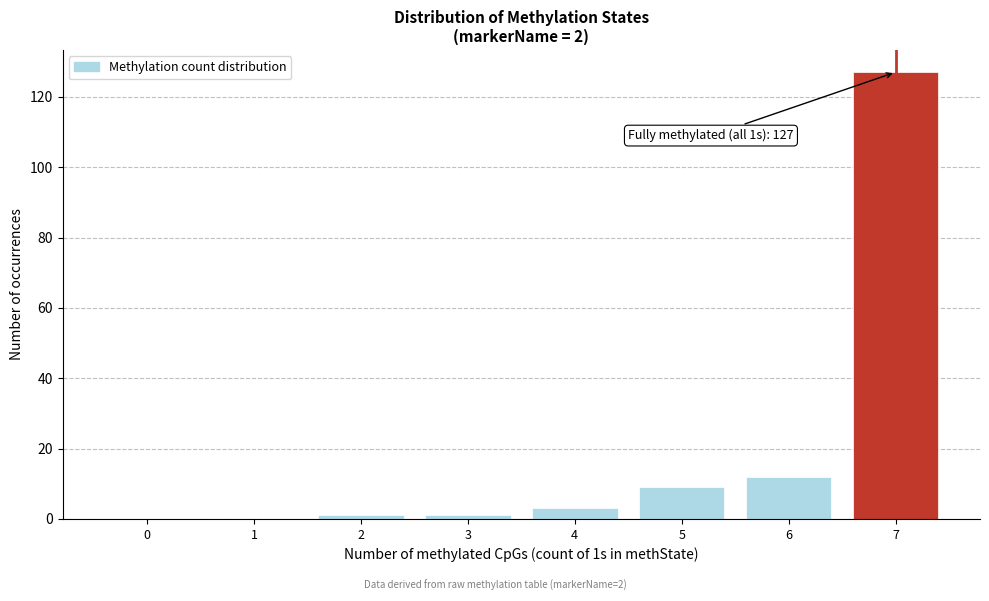

Which range on the x-axis has the tallest bar?

6.5 to 7.5